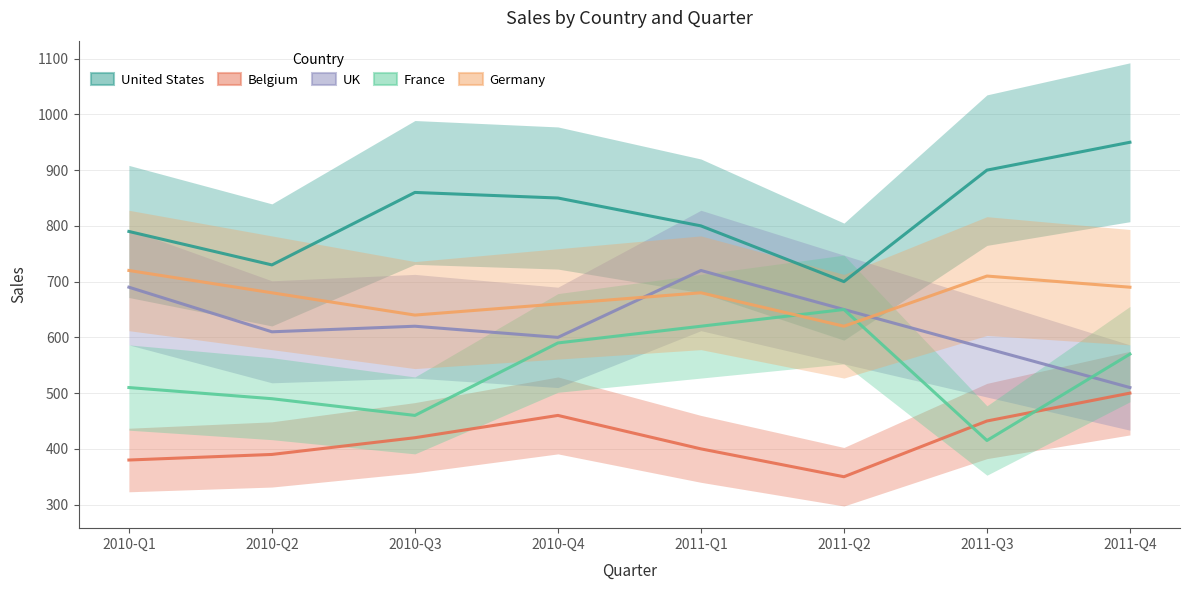

How many interior local peaks does the Belgium series have?

1